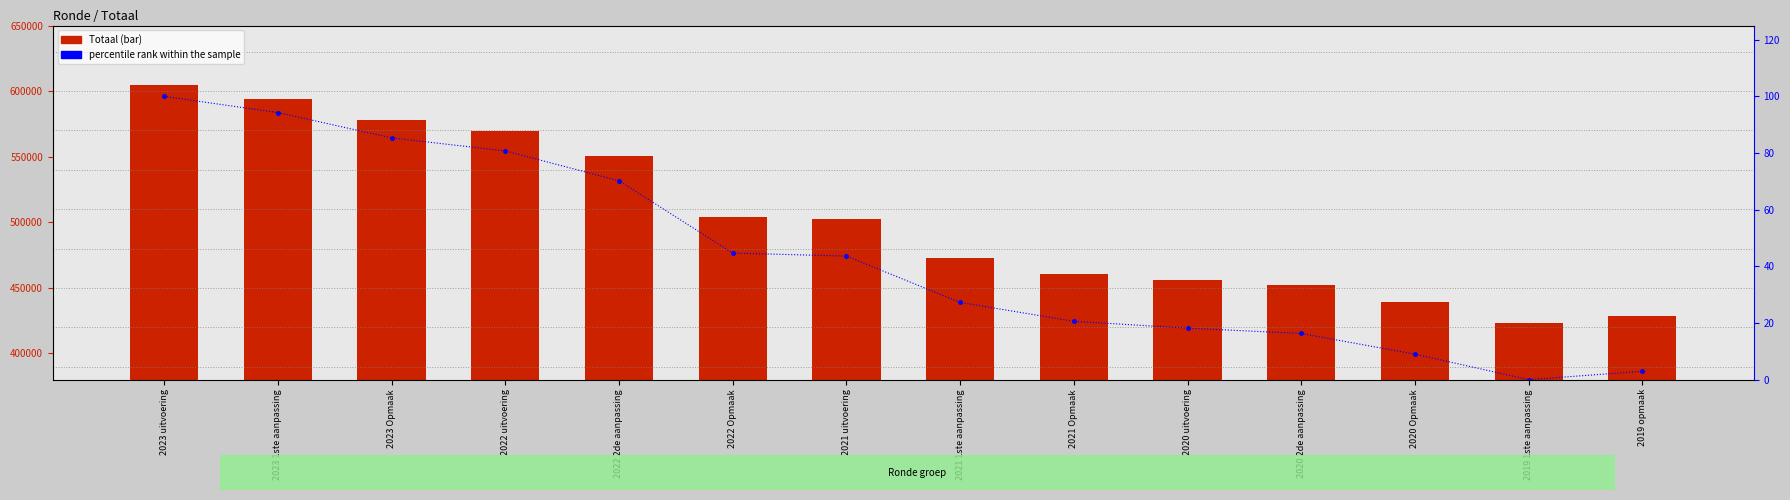

The value of Totaal at 2022 Opmaak is 504148.0. True or false?

True